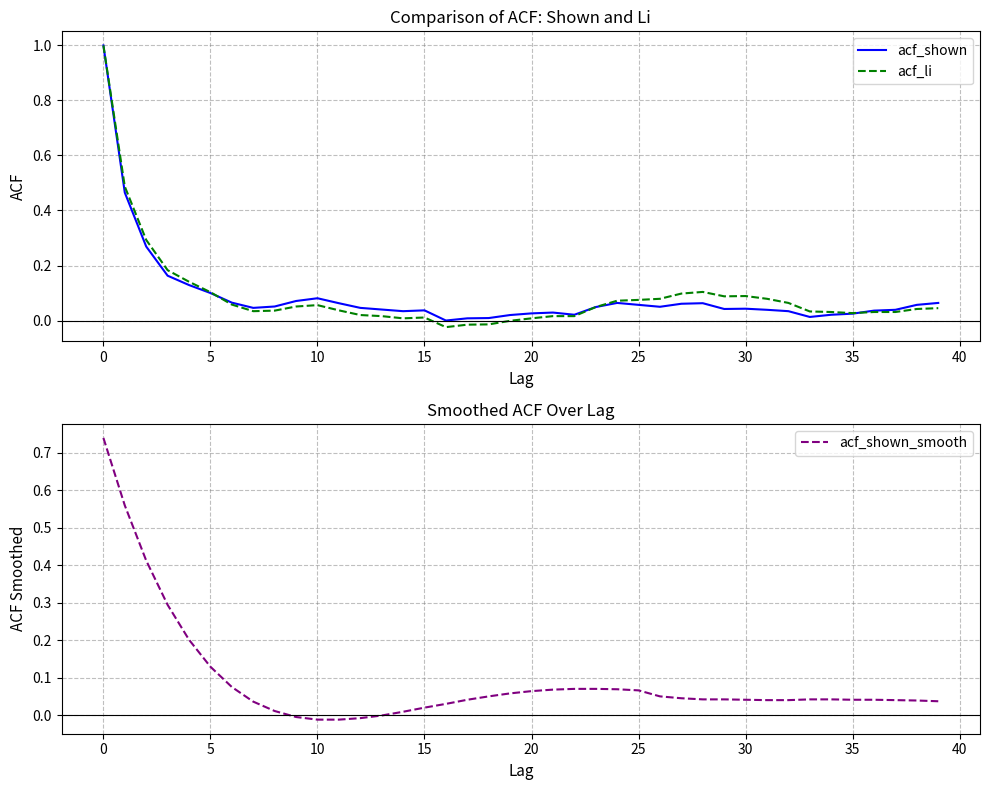

Is the value of acf_shown at 20 greater than the value of acf_li at 34?

Yes